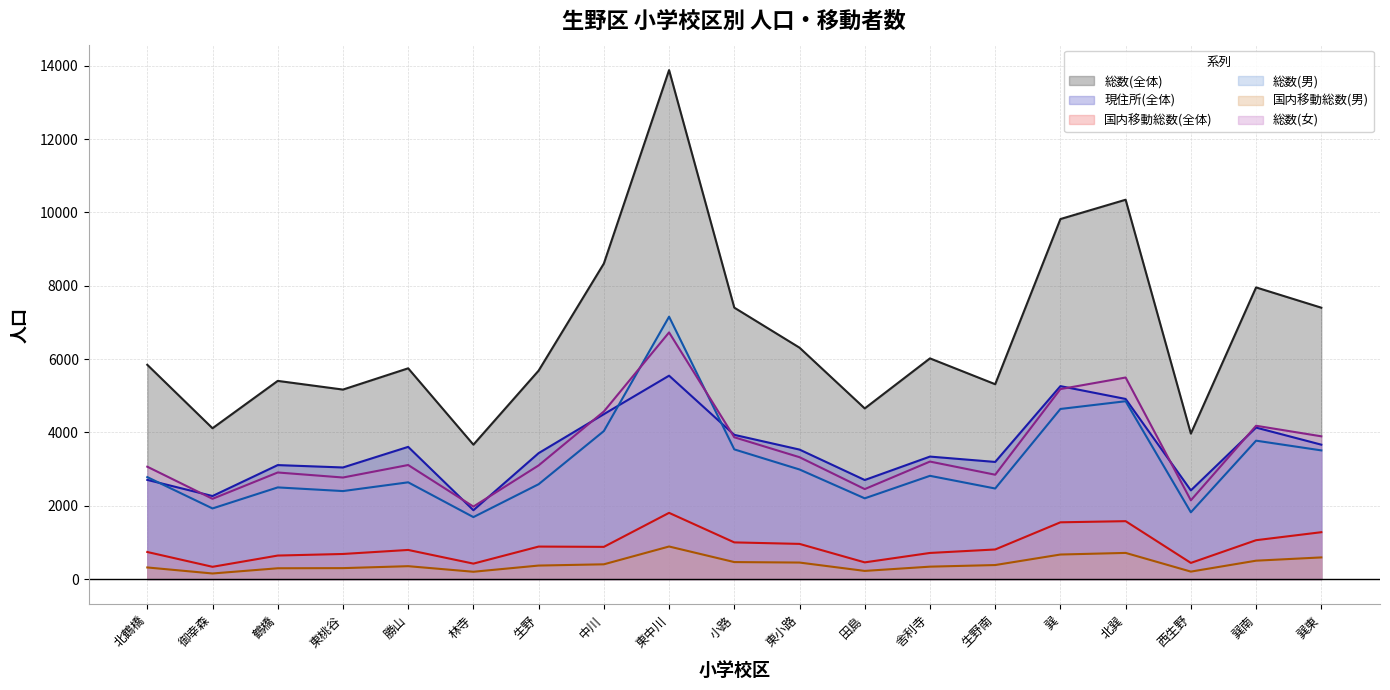

What is the value of the 総数(男) point at the 6th from the left?

1689